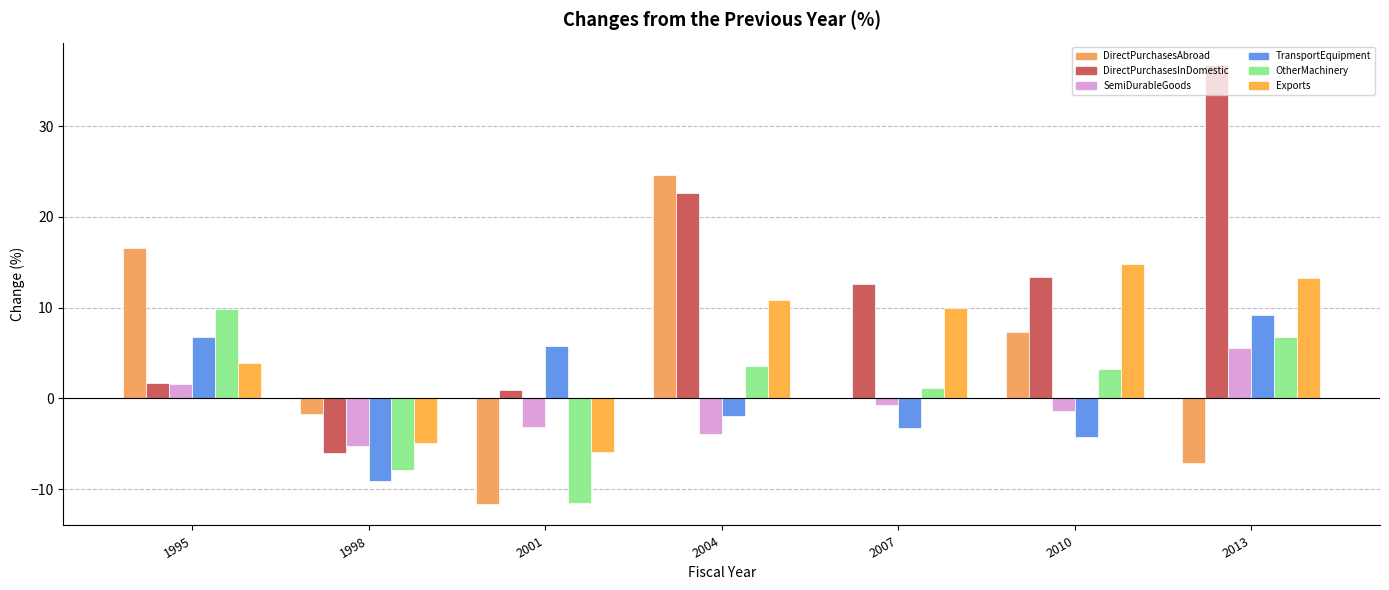

Which has a higher value, 2001 or 1998?

1998